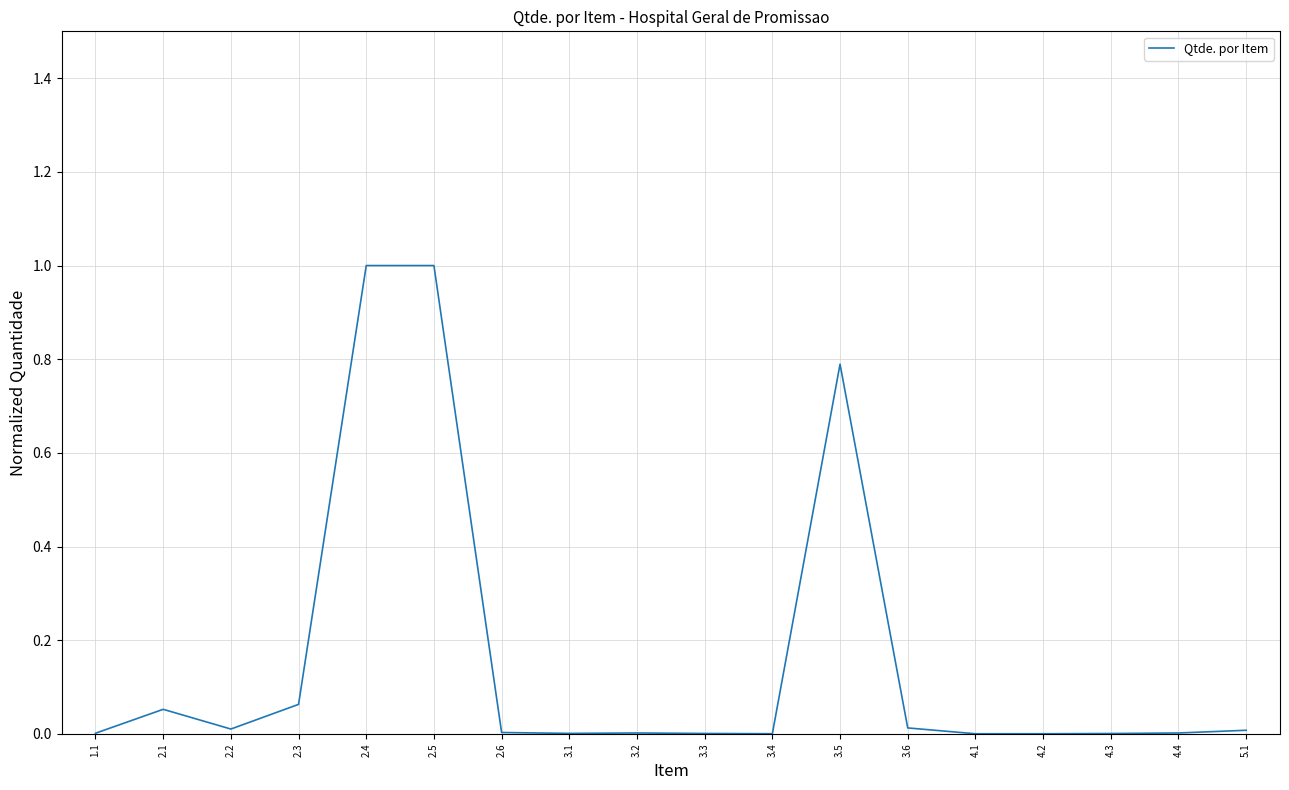

What is the difference between the values at 2.5 and 2.1?

0.9